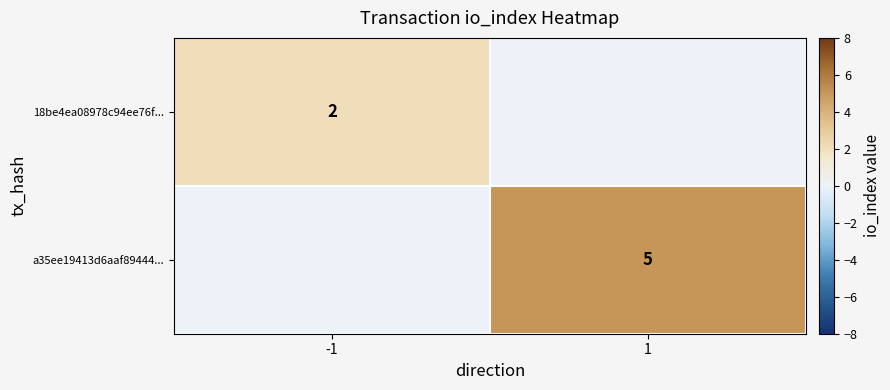

The value of a35ee19413d6aaf89444... at 1 is 7. True or false?

False